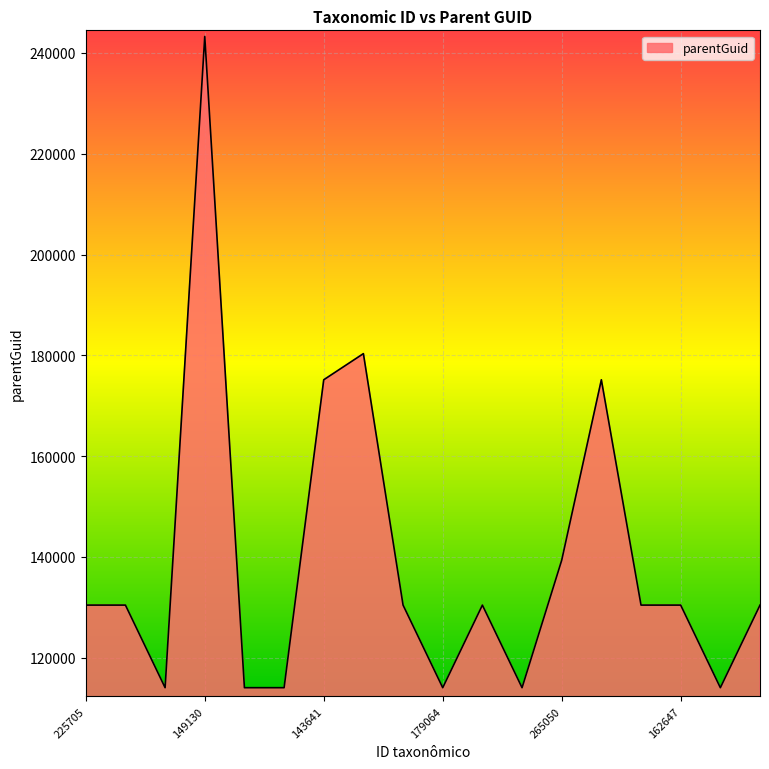

What is the minimum value shown in the chart?

114048